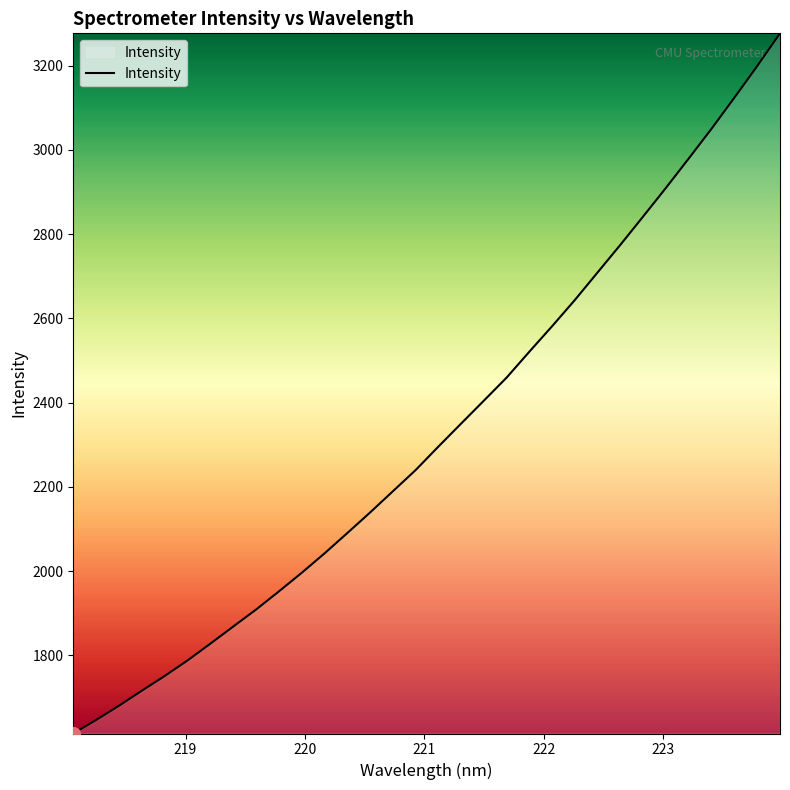

What is the difference between the maximum and minimum values?

1662.2